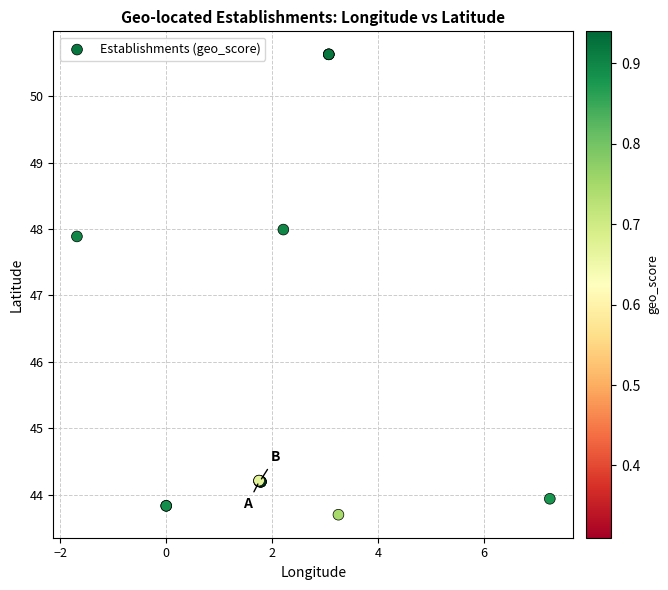

What Y value in the scatter plot is closest to 47?

47.9